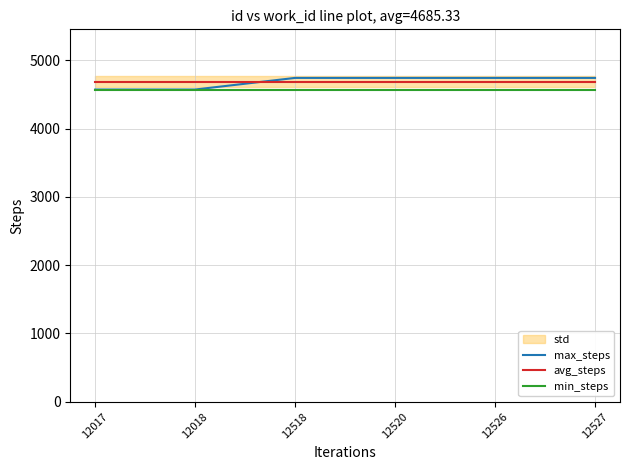

Which series has the largest total across all categories?

max_steps